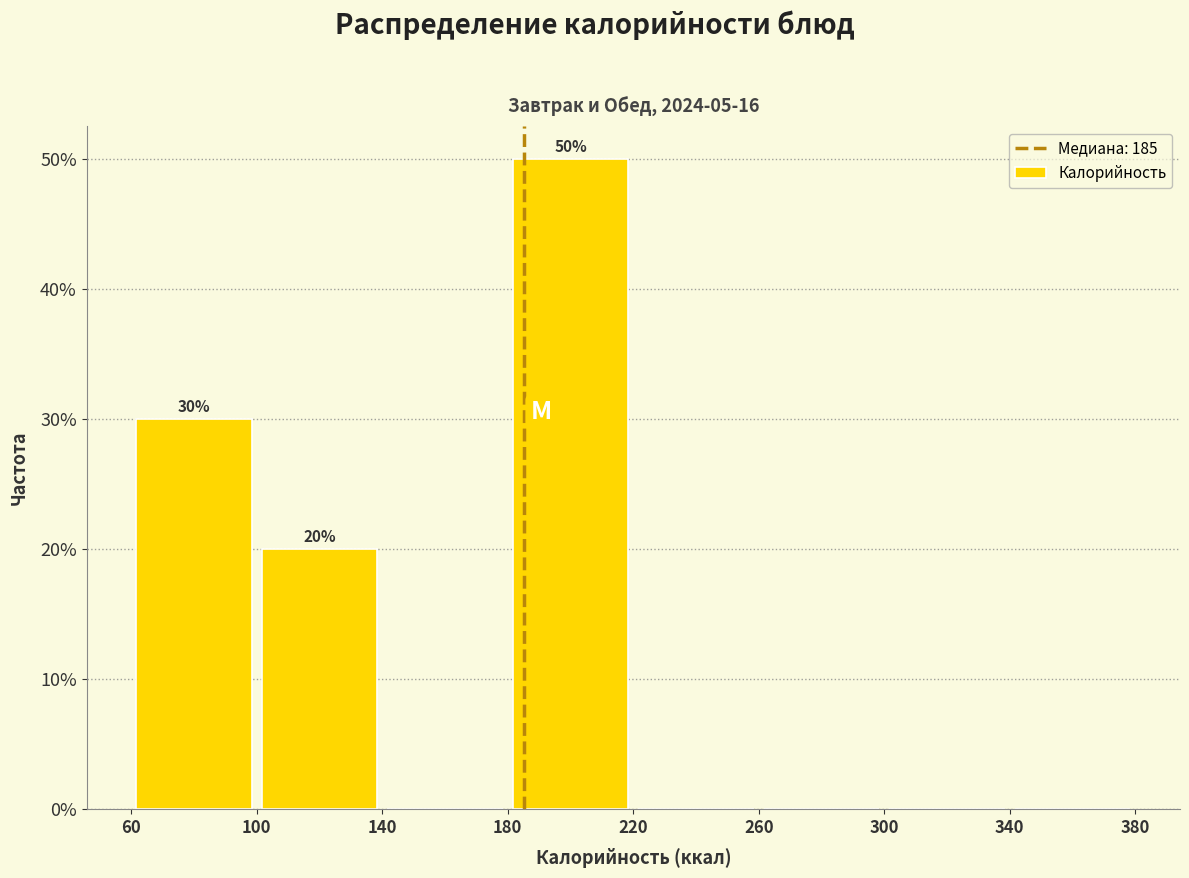

Which range on the x-axis has the tallest bar?

180 to 220